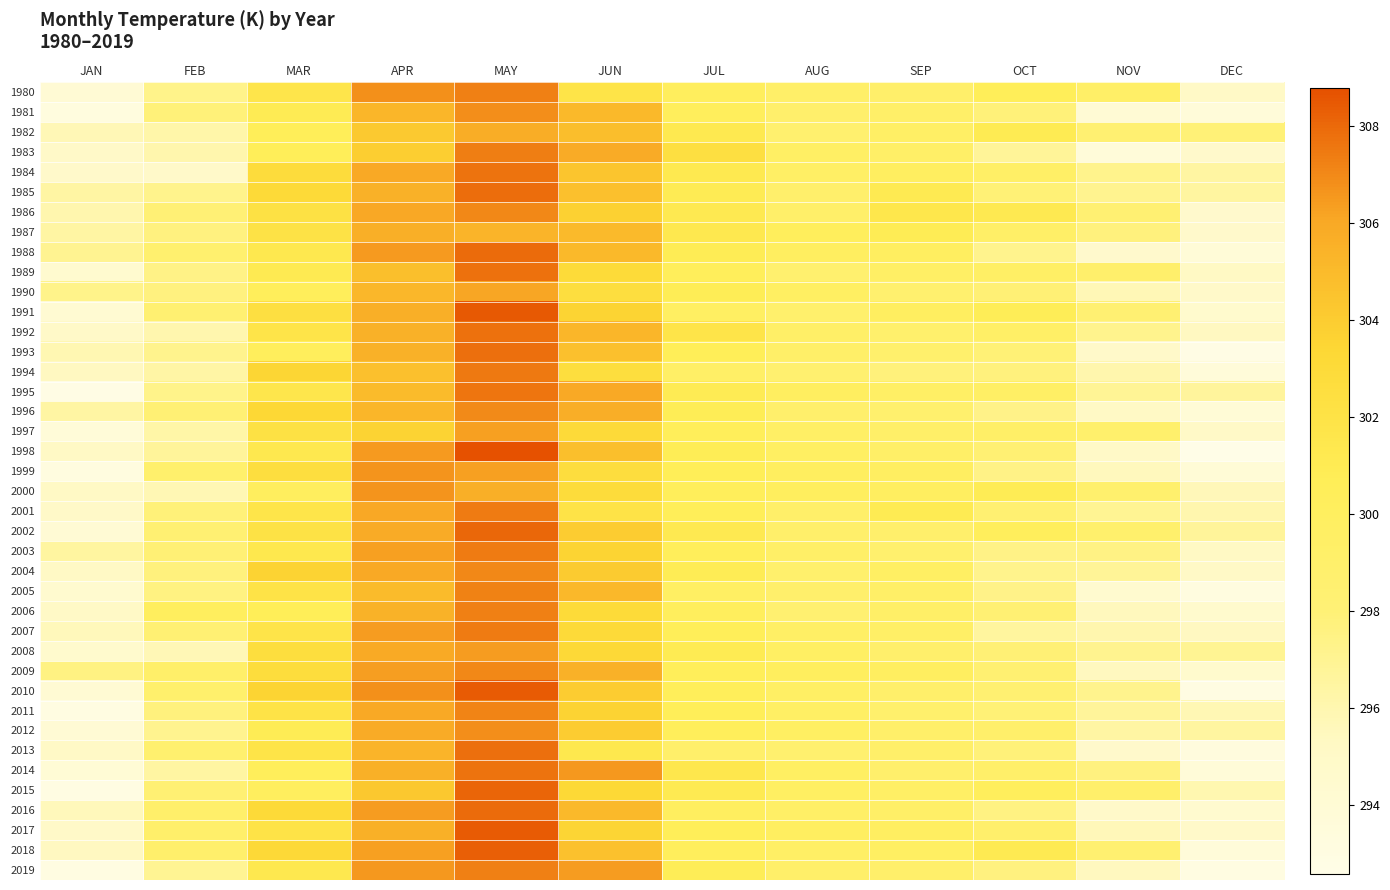

Between JUL and JAN, which is larger?

JUL